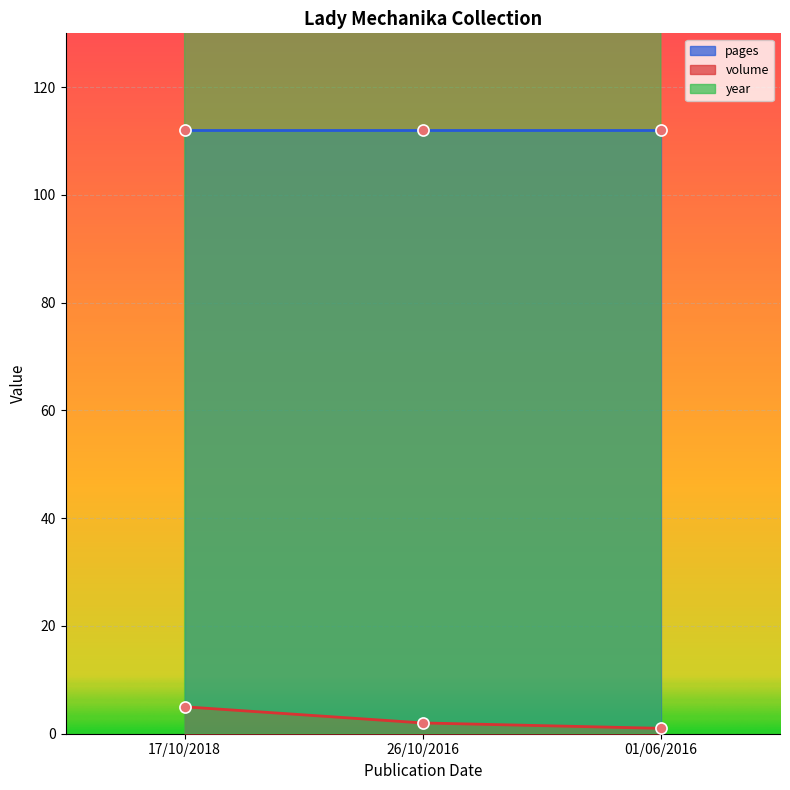

Count the year values in the range 2016 to 2018.

3